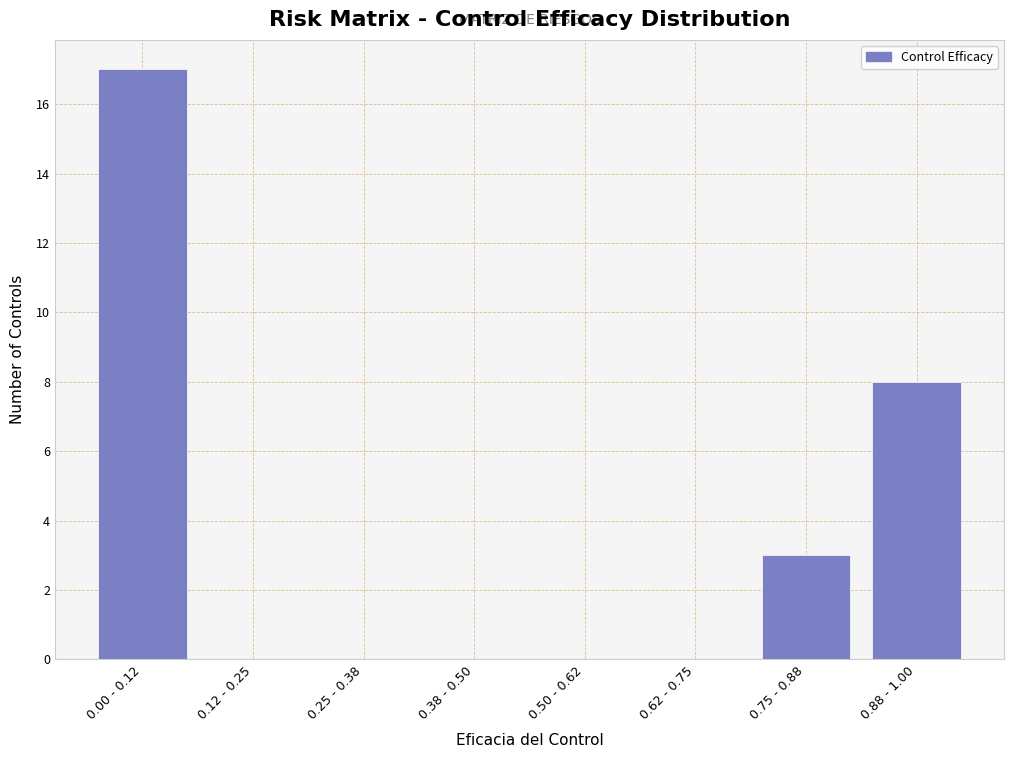

Reading left to right, what are all the values shown in this chart?

0.00 - 0.12=17	0.12 - 0.25=0	0.25 - 0.38=0	0.38 - 0.50=0	0.50 - 0.62=0	0.62 - 0.75=0	0.75 - 0.88=3	0.88 - 1.00=8